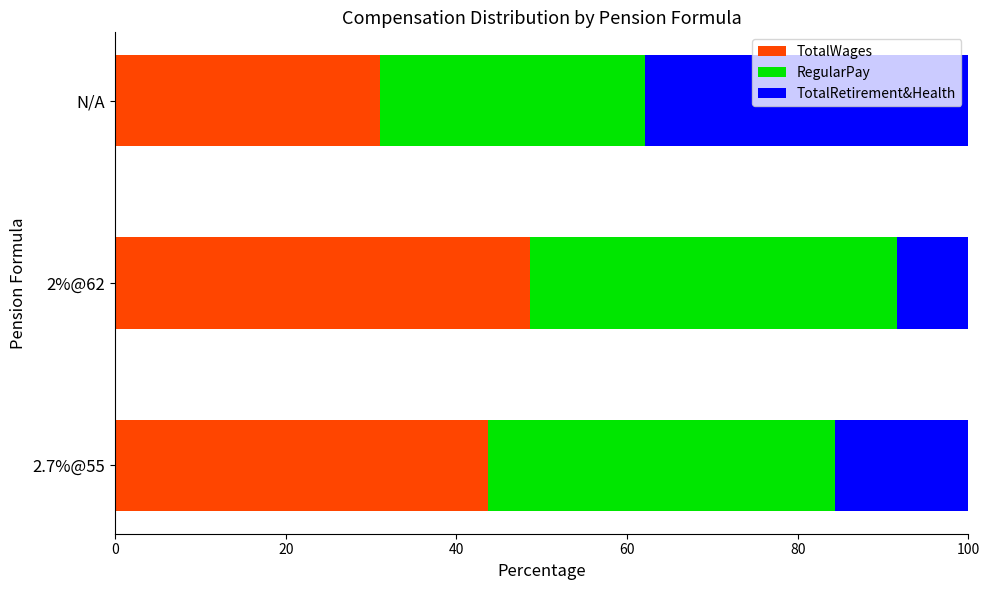

What is the difference between the TotalWages values at N/A and 2%@62?

17.6